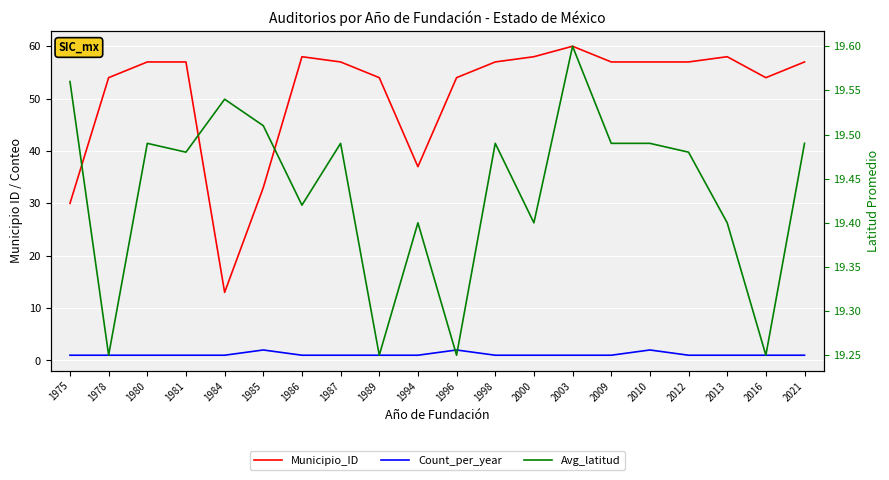

The value of Count_per_year at 1981 is 1.7. True or false?

False